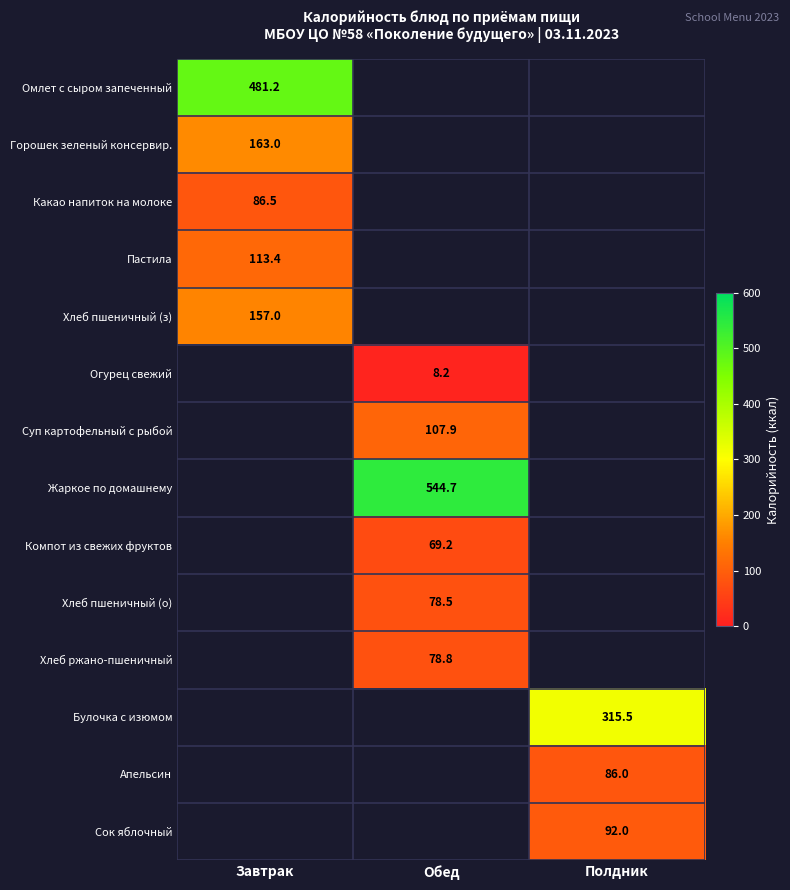

At which category does the chart reach its minimum across all series?

Обед